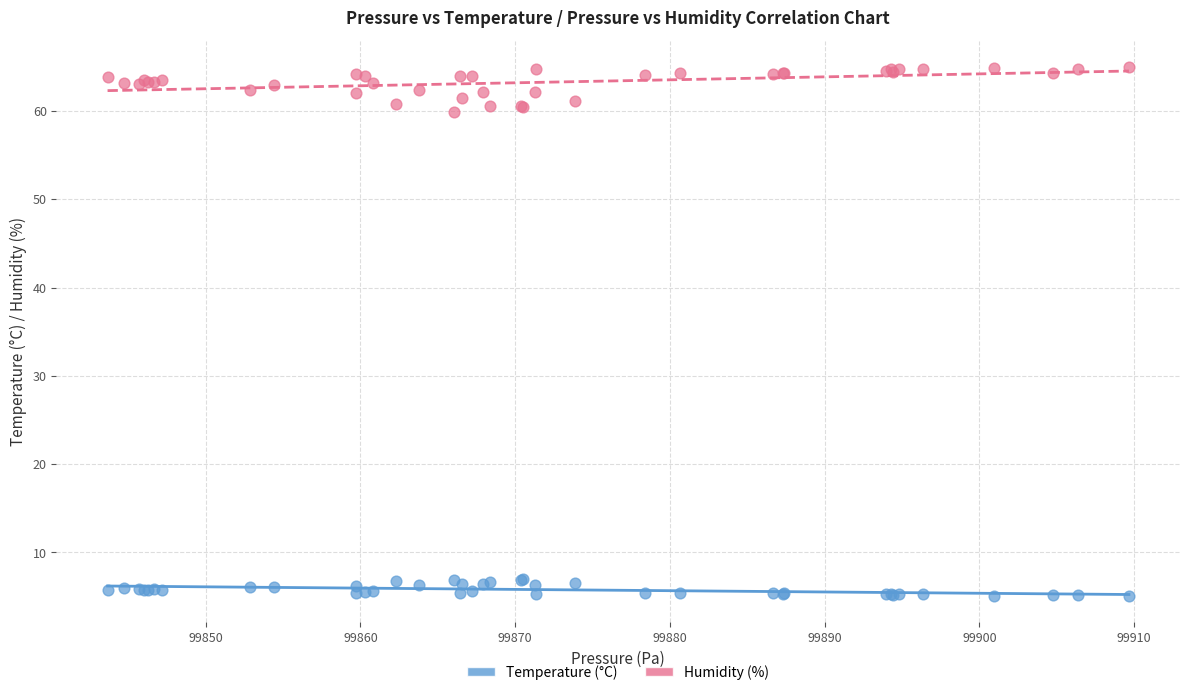

Which series has the widest spread of Y values?

Humidity (%)